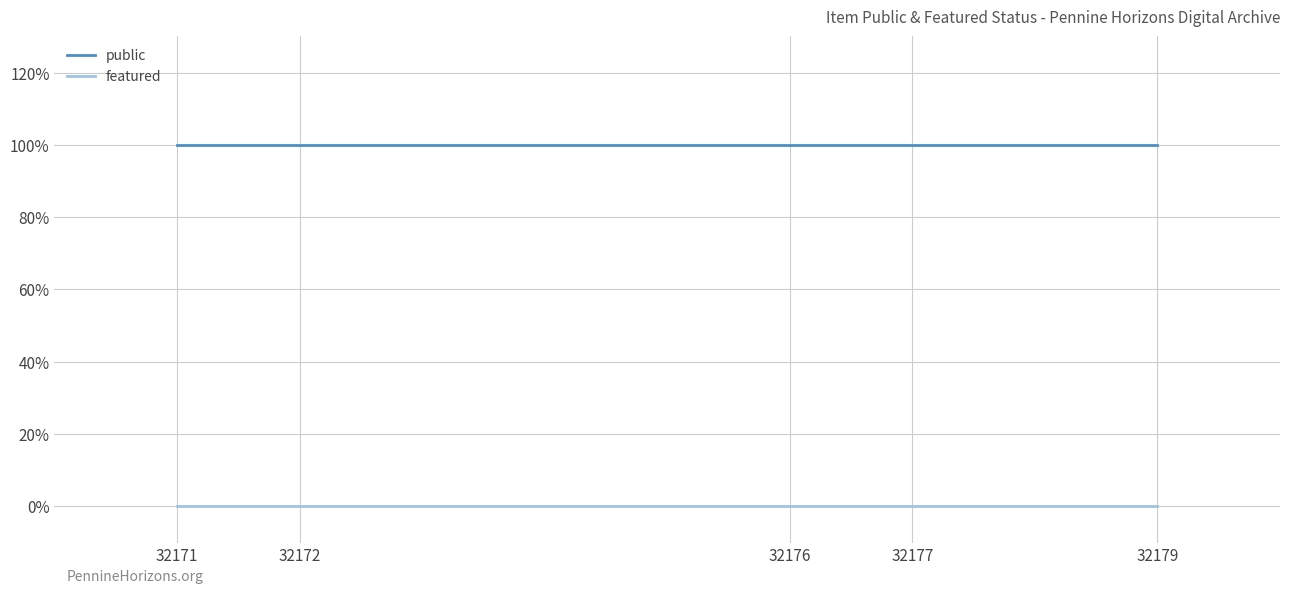

Is this an area chart (filled region under the line)?

No